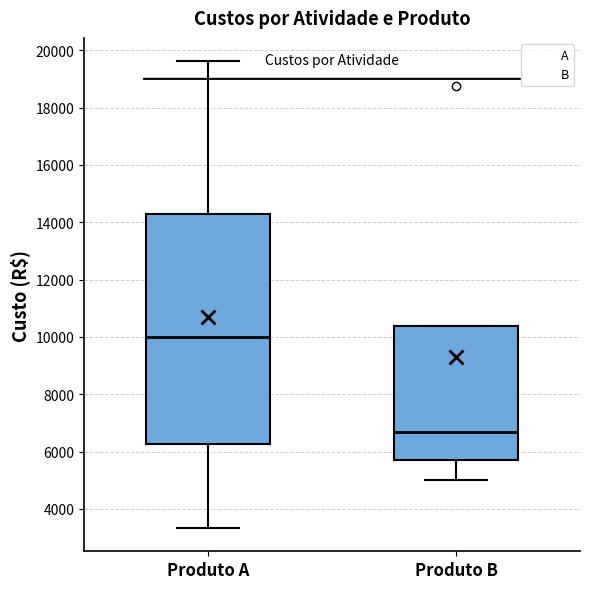

Comparing the boxes themselves (not the whiskers), which one is the tallest?

Produto A